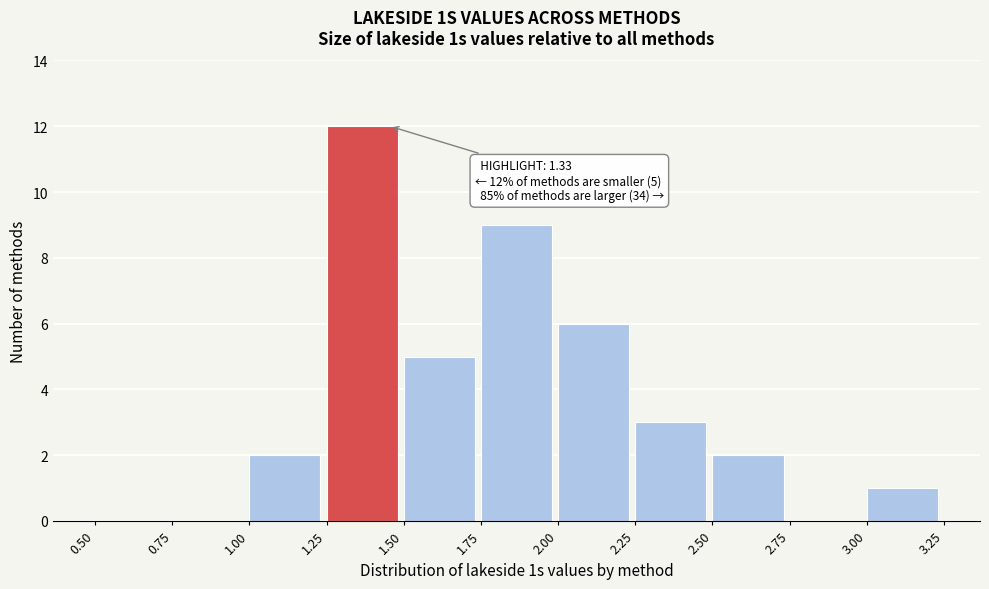

Over which range of the x-axis is the bar tallest?

1.25 to 1.50